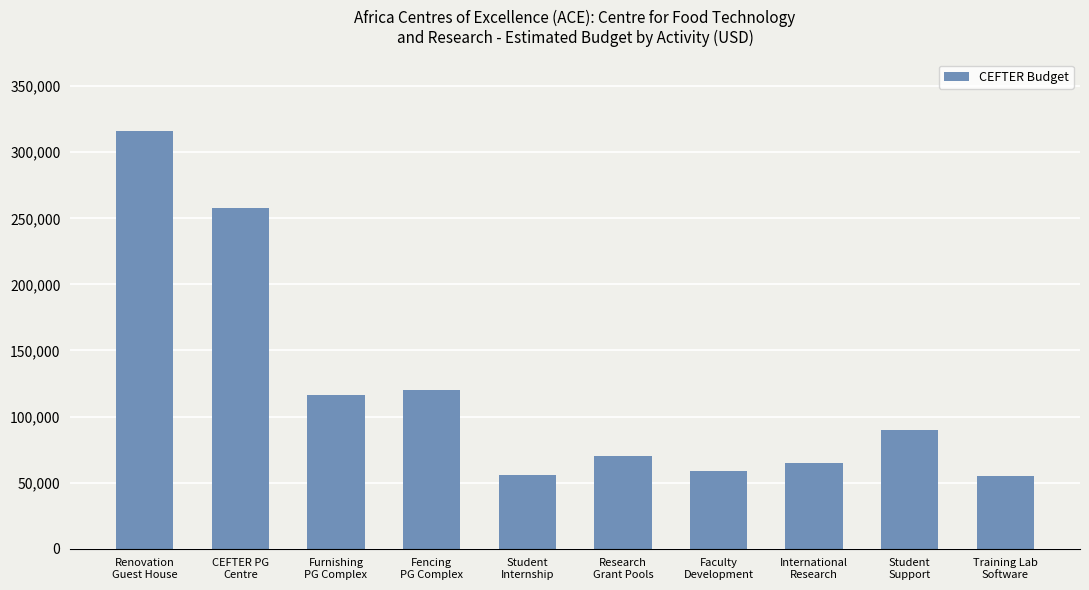

Approximately how many times larger is the value at CEFTER PG
Centre compared to Renovation
Guest House?

0.8